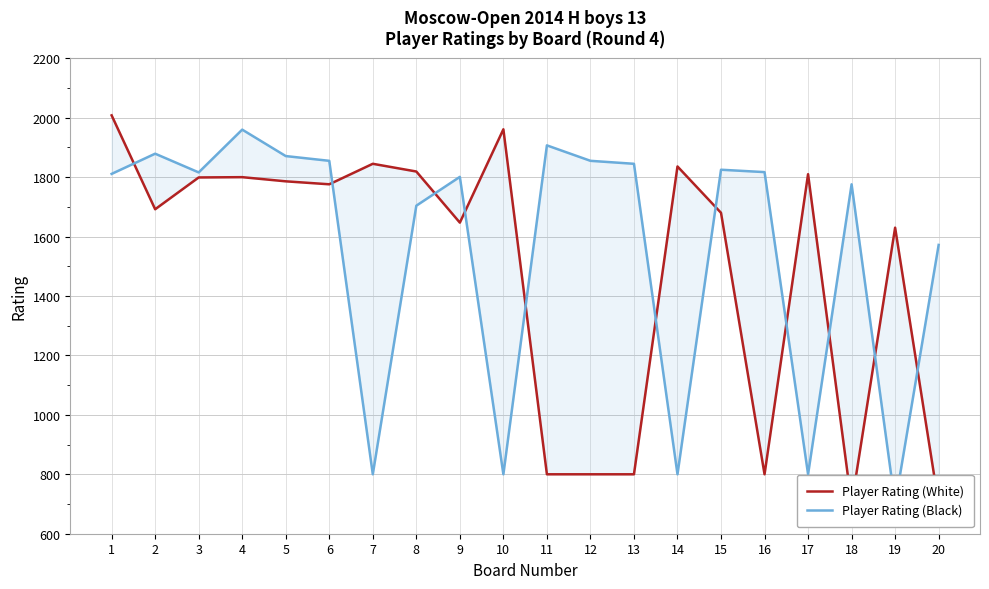

Where is Player Rating (Black) nearest to the value 1330?

20